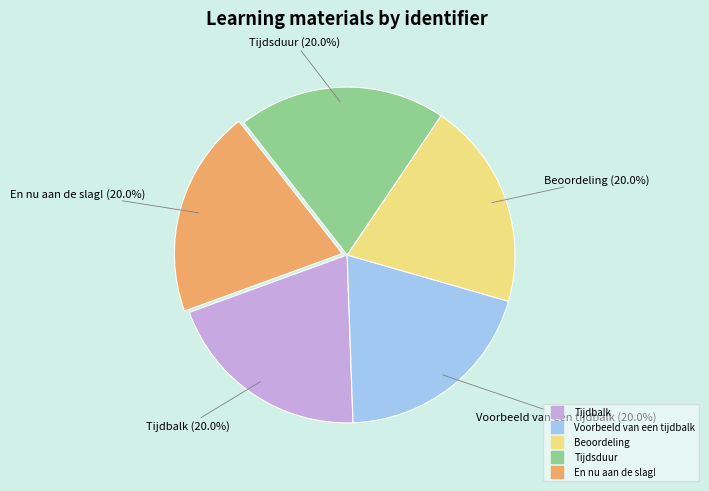

Approximately how many times larger is the value at Tijdbalk compared to Tijdsduur?

1.0